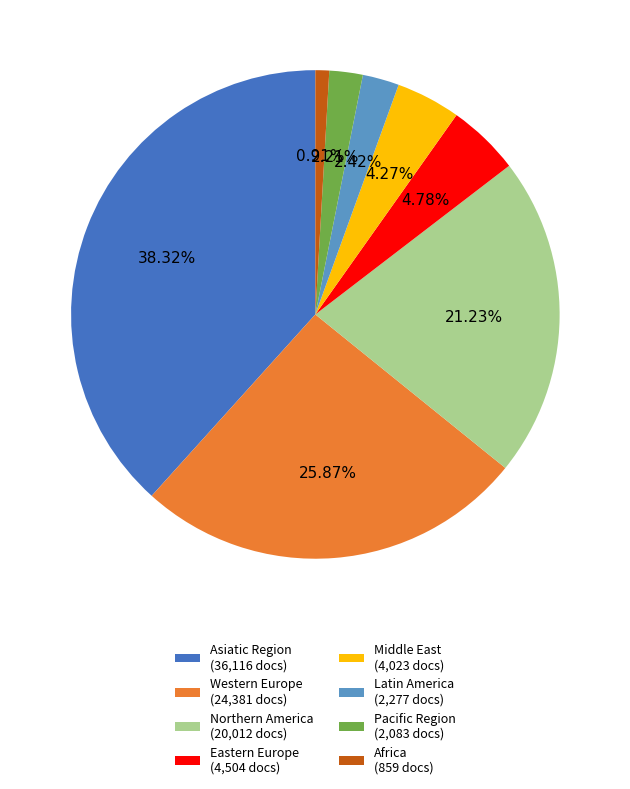

Does Eastern Europe (4,504 docs) represent more than half of the total?

No